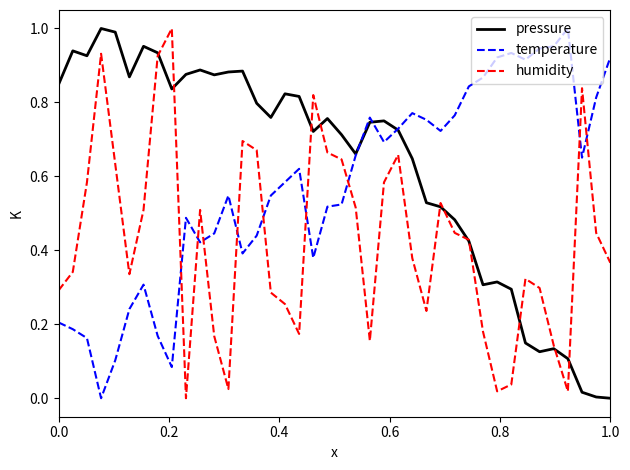

In pressure, how many points are higher than both neighbors (excluding endpoints)?

10